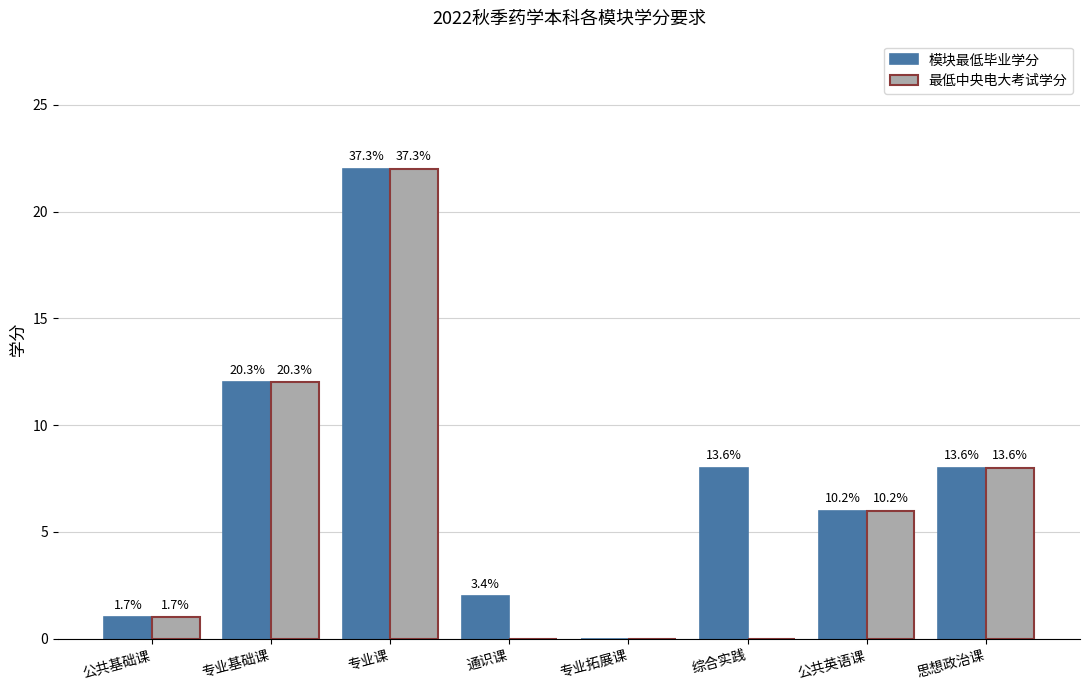

True or false: 最低中央电大考试学分 has a value of 3 at 公共英语课.

False